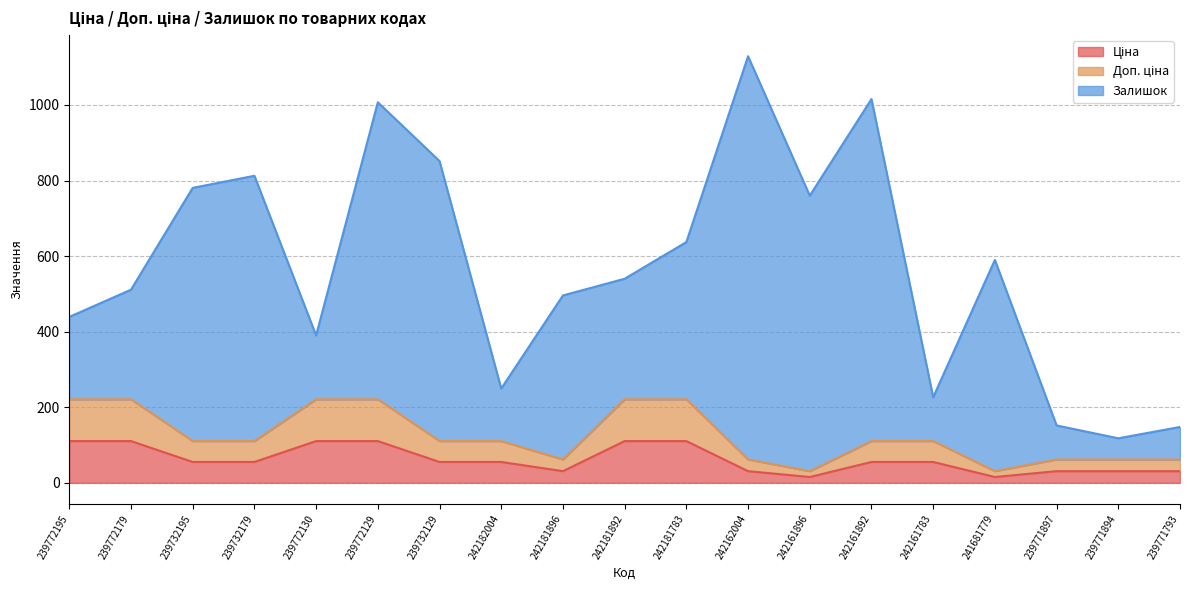

True or false: Доп. ціна and Ціна cross at least once.

False